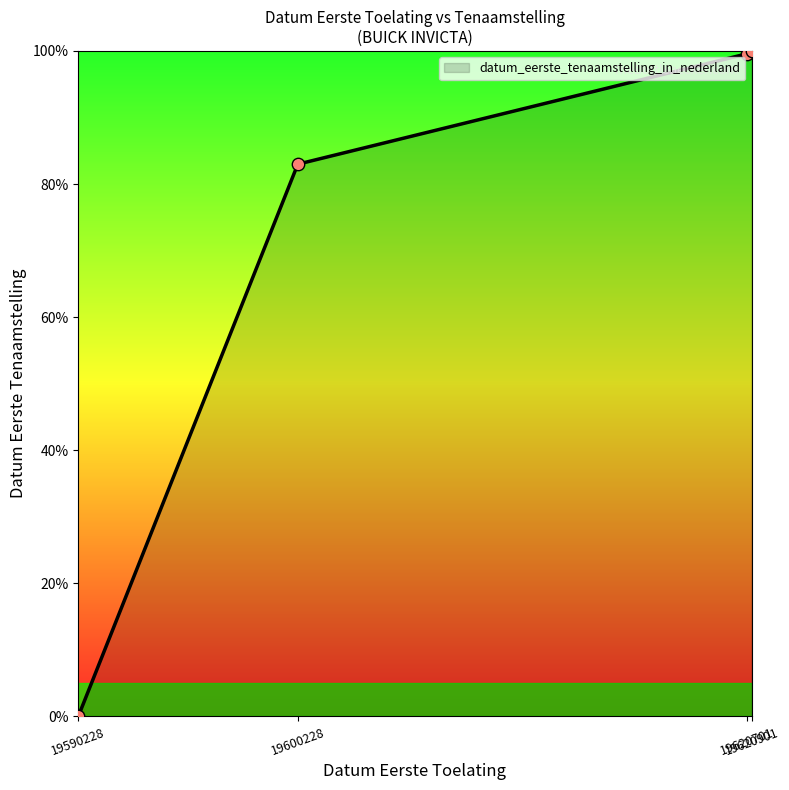

Approximately how many times larger is the value at 19620701 compared to 19620901?

1.0